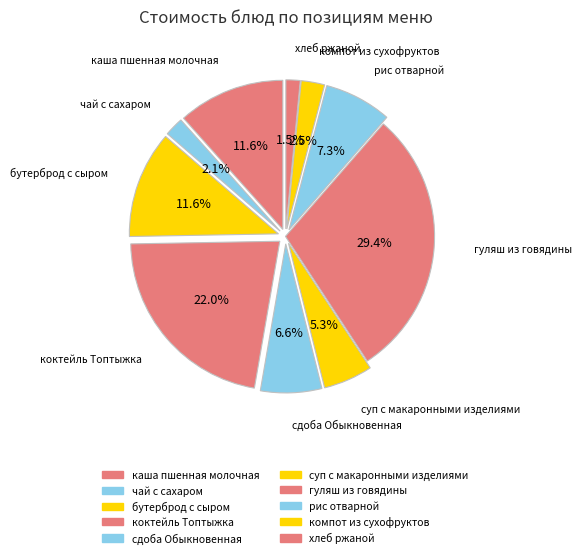

How many segments does this pie chart have?

10